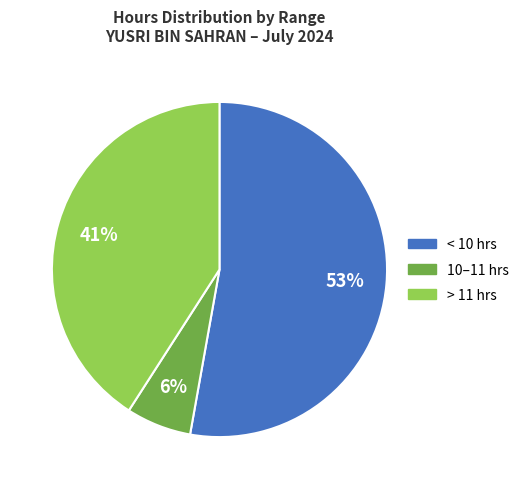

To the nearest percent, what percentage of the pie is 10–11 hrs?

6%